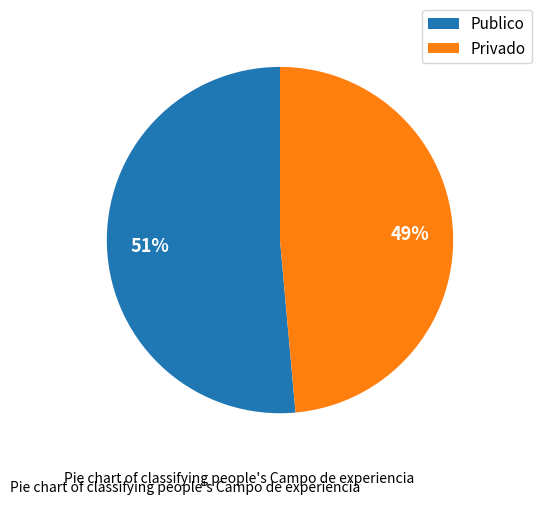

Which category has the smallest portion of the pie?

Privado